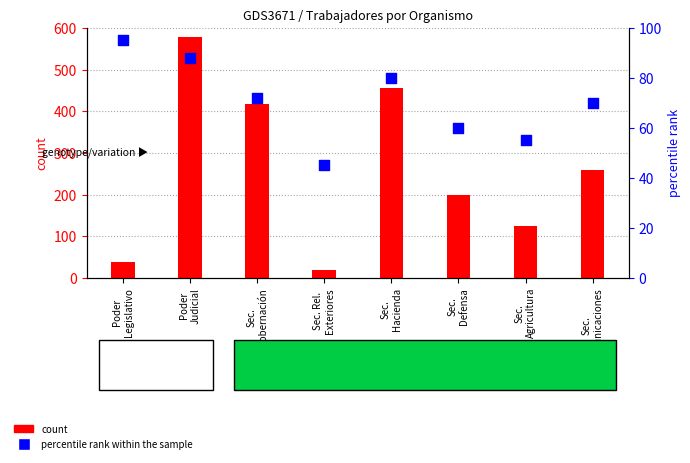

What is the change in value from Sec.
Defensa to Sec.
Comunicaciones?

+10